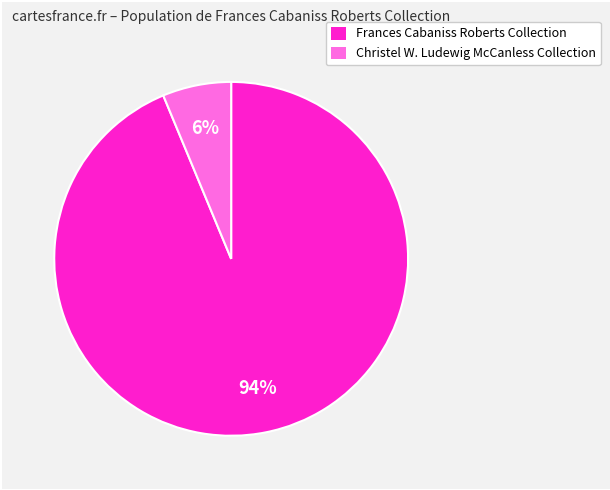

Is there a majority slice in this chart?

Yes